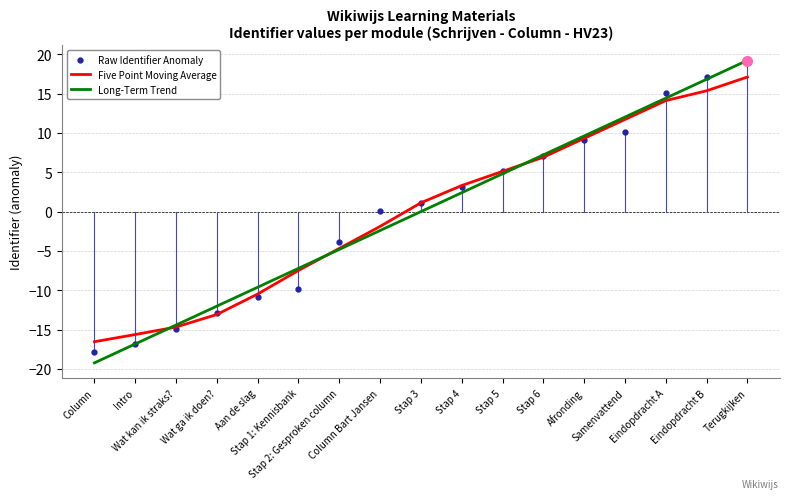

Which series has the largest range (max minus min)?

Long-Term Trend